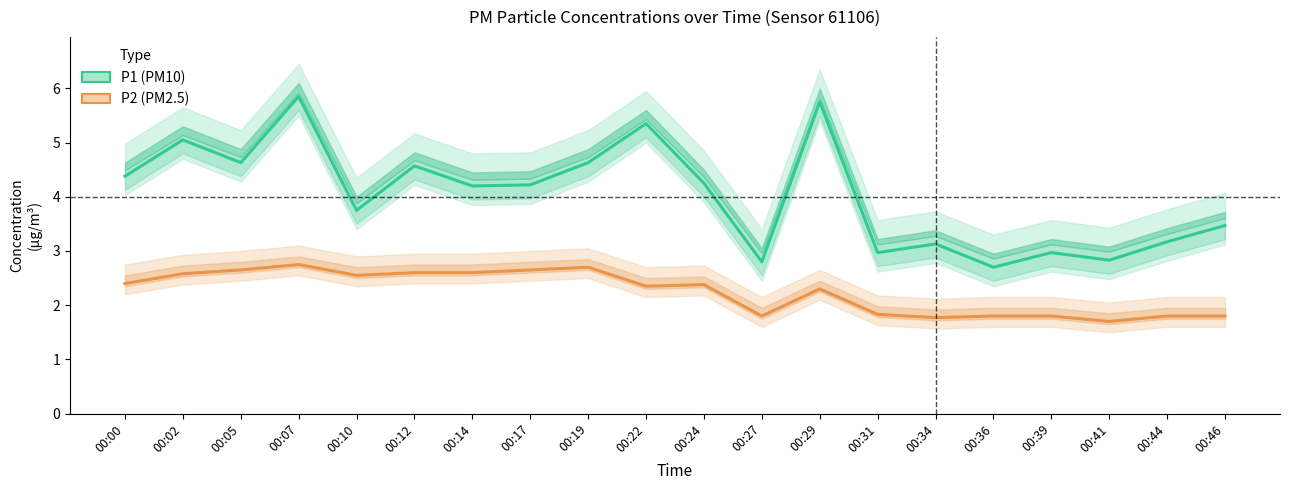

Which series has the largest range (max minus min)?

P1 (PM10)